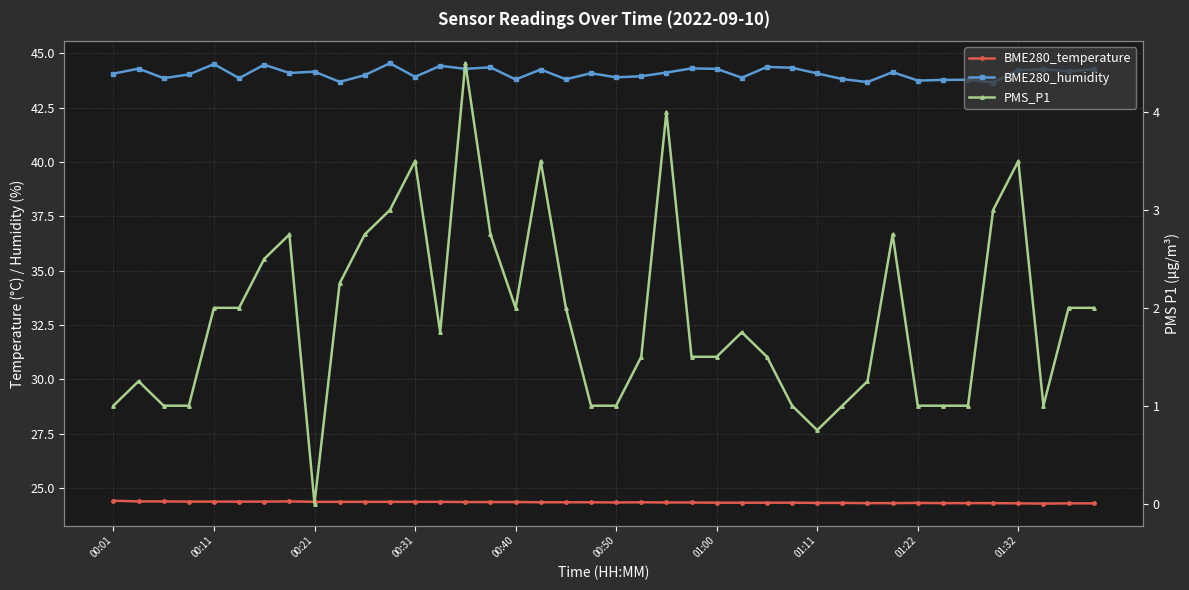

True or false: PMS_P1 and BME280_humidity cross at least once.

False